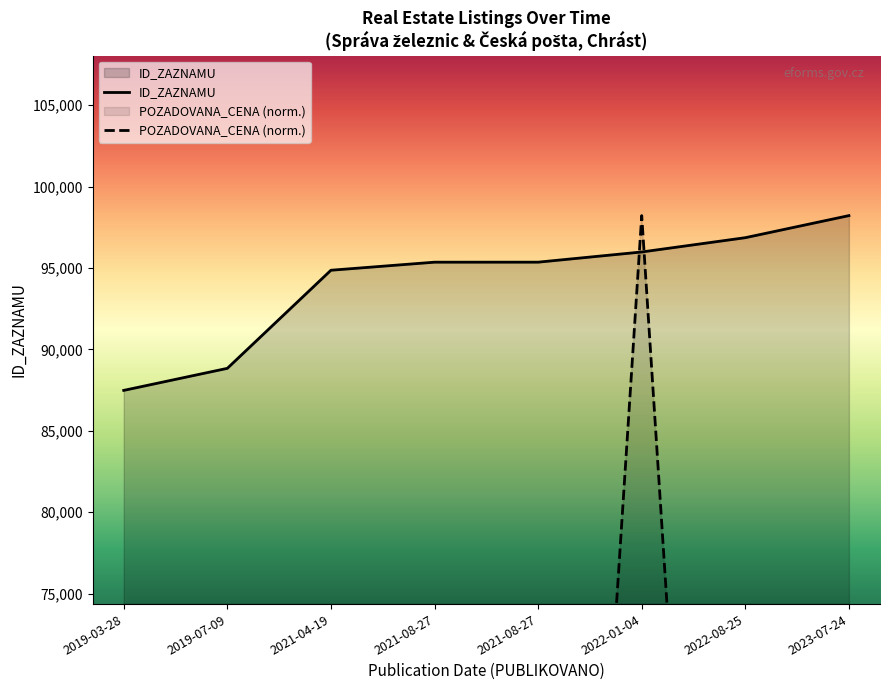

What is the maximum value shown in the chart?

98216